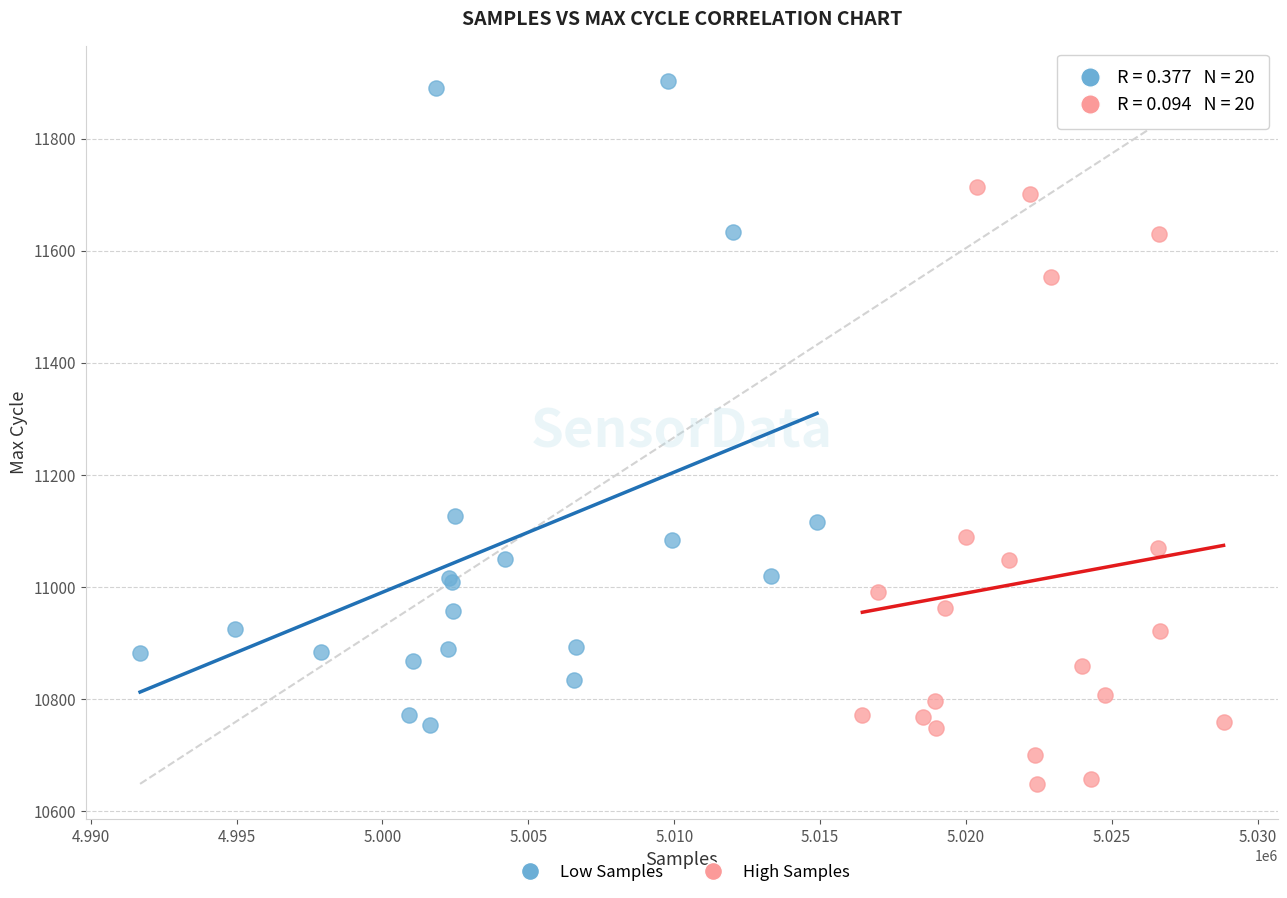

Which series contains the highest Y value?

Low Samples